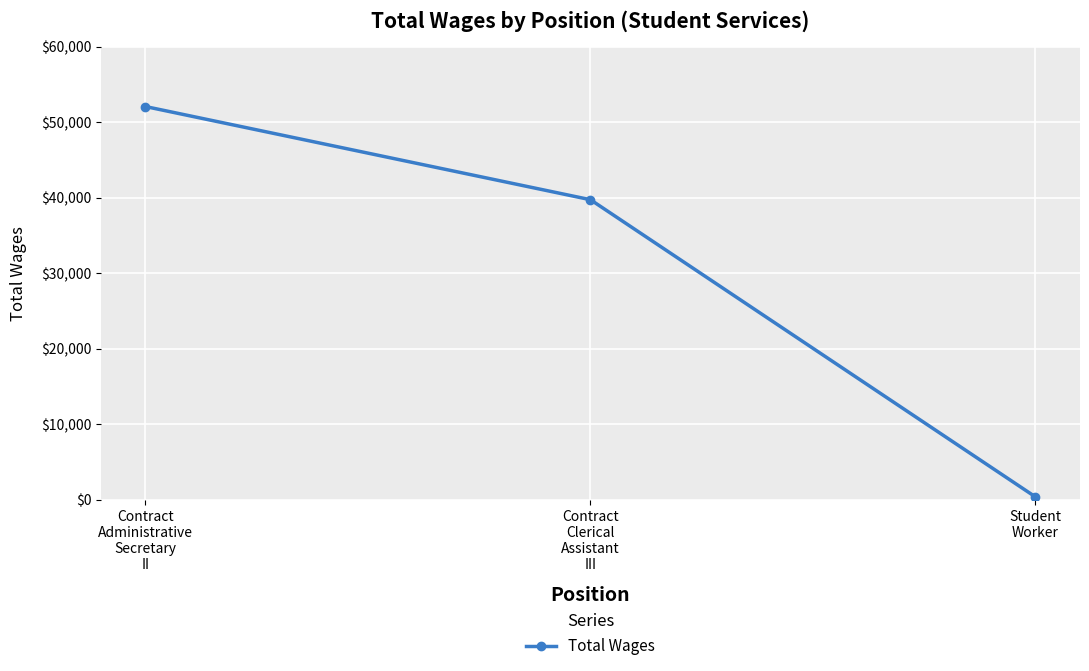

Rank the categories by value from highest to lowest.

Contract
Administrative
Secretary
II, Contract
Clerical
Assistant
III, Student
Worker